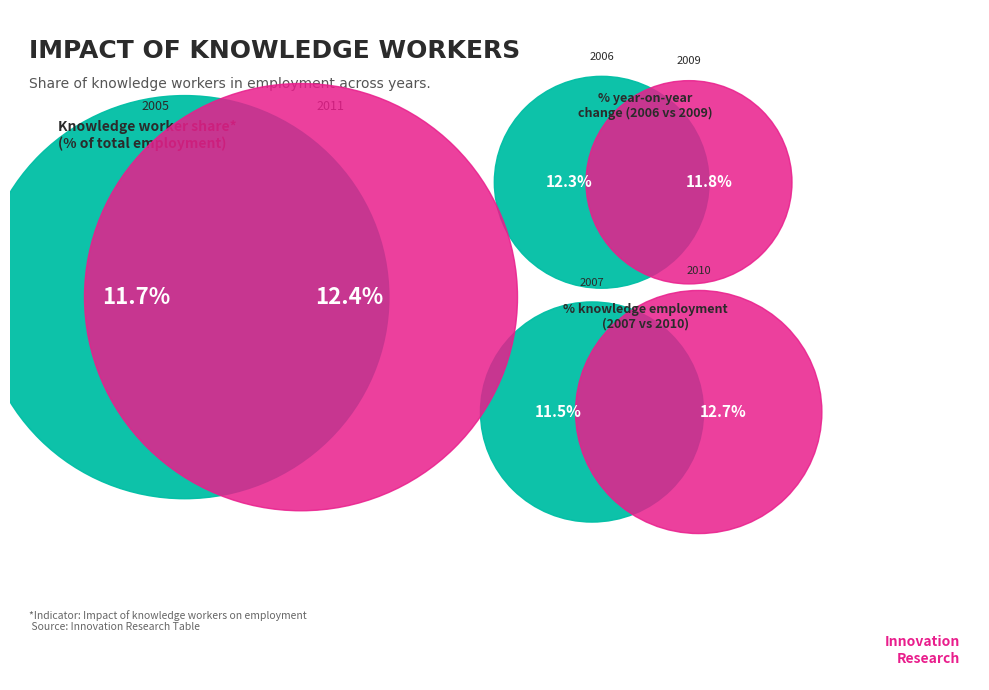

What is the largest slice in the pie chart?

2010